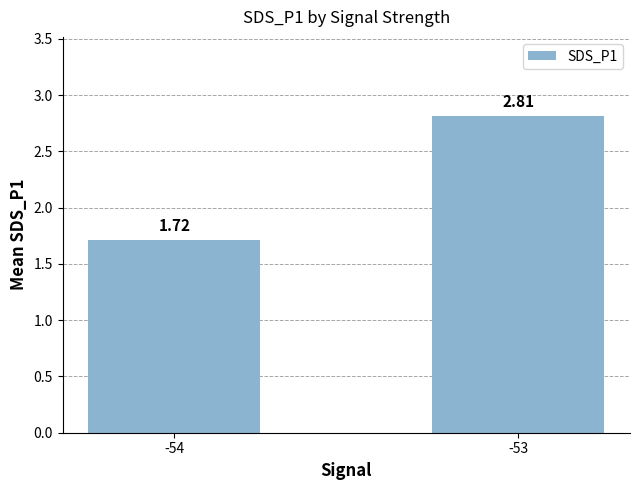

What is the ratio of the value at -54 to the value at -53?

0.6